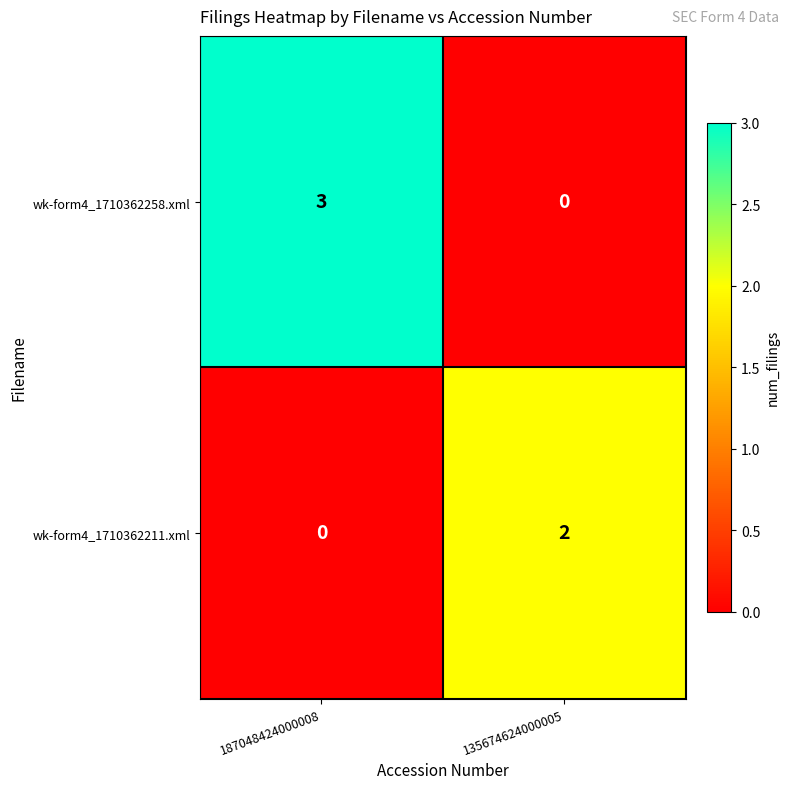

What is the sum of all wk-form4_1710362258.xml values?

3